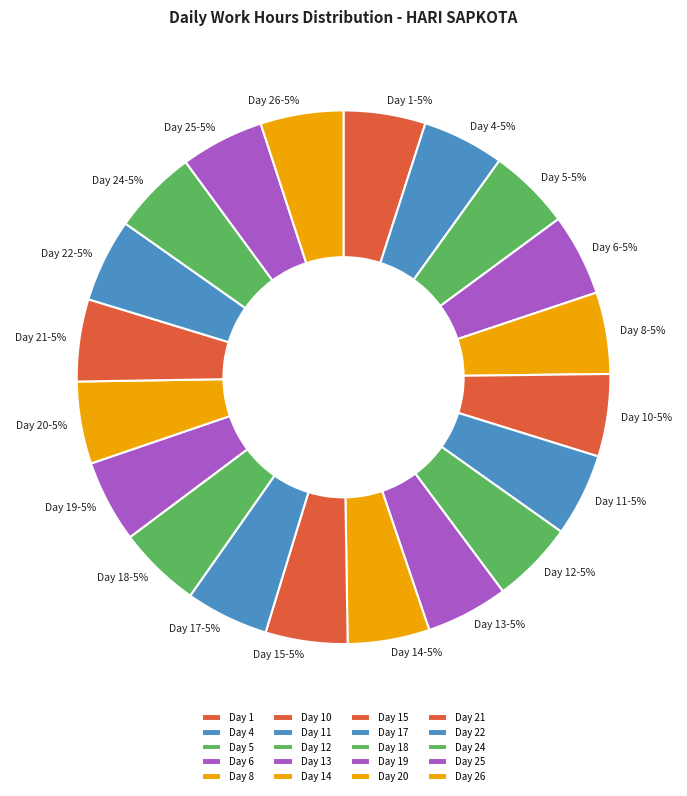

How many segments does this pie chart have?

20